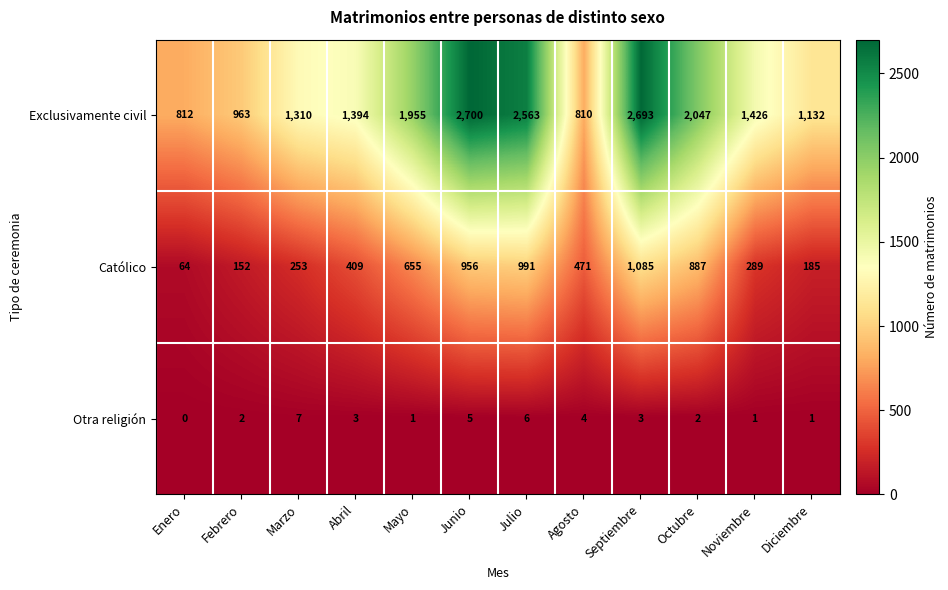

At how many categories does at least one series exceed 2284?

3